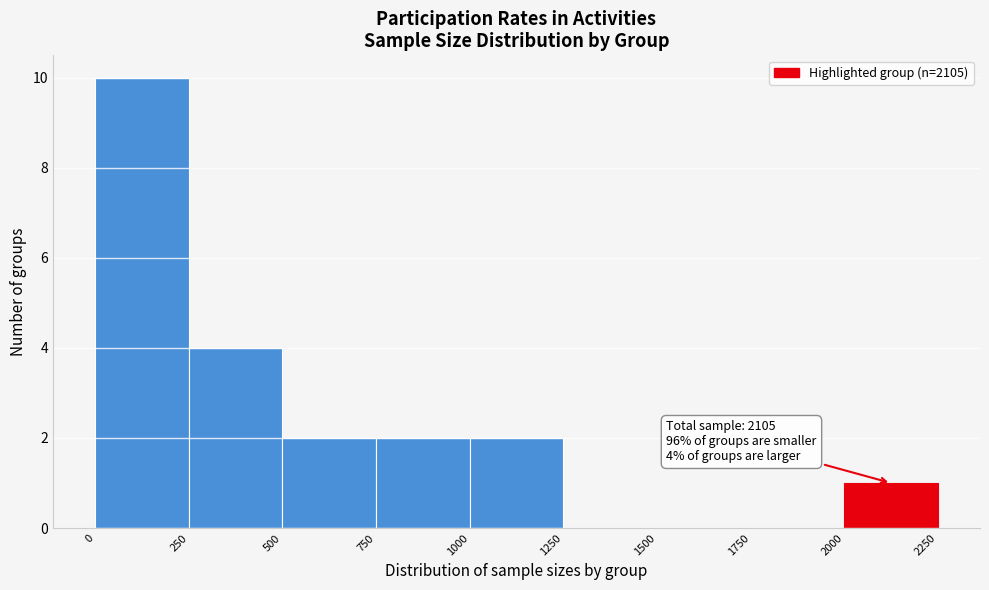

Which range on the x-axis has the tallest bar?

0 to 250